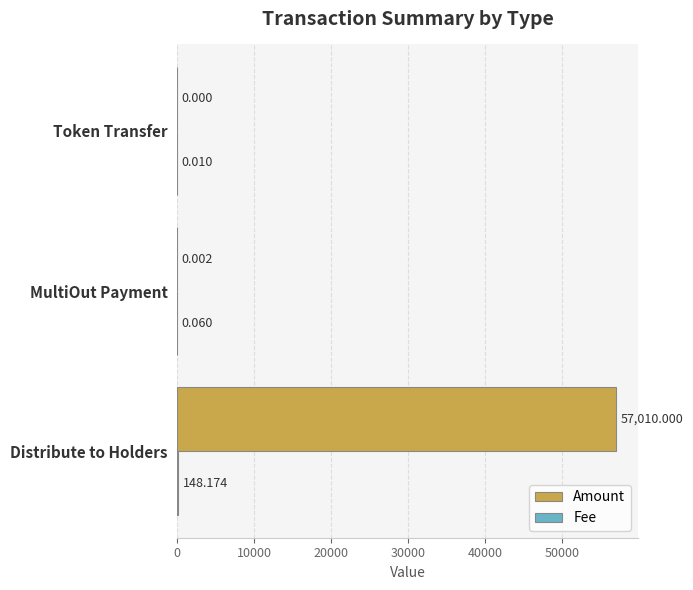

At which category does the chart reach its peak across all series?

Distribute to Holders